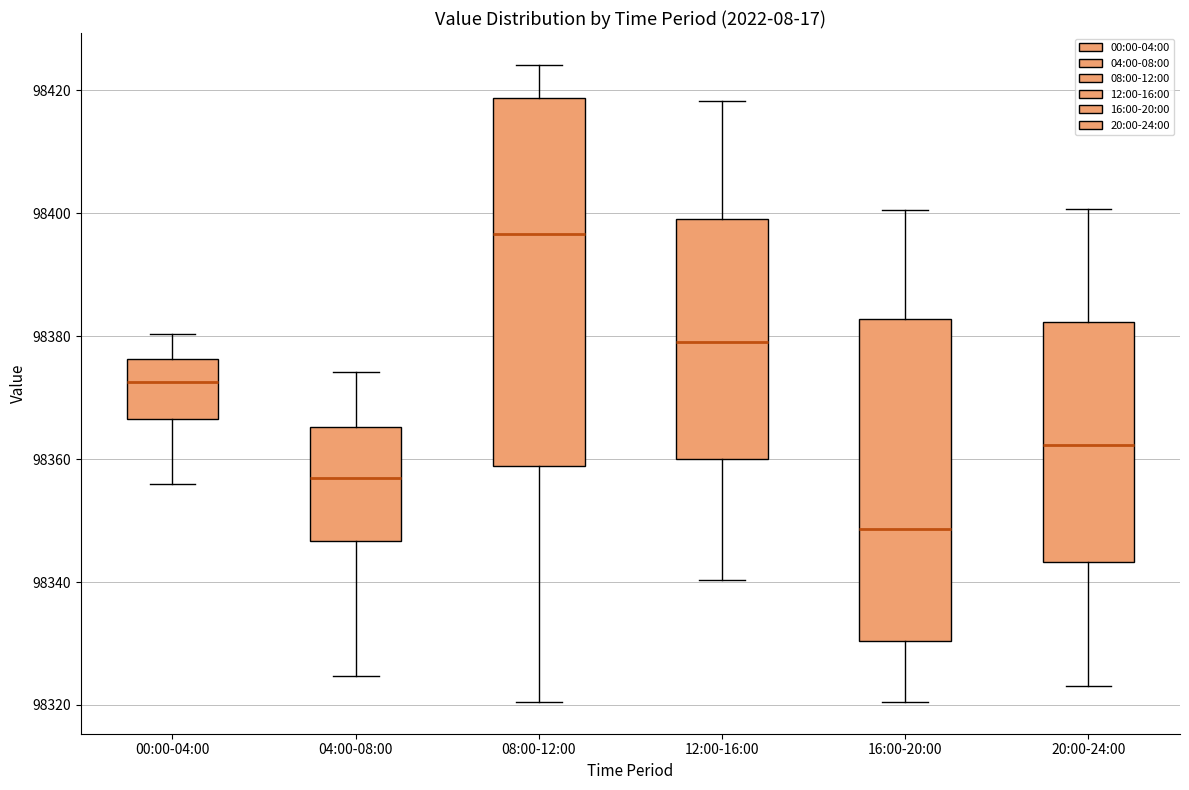

Which box's median line is the lowest?

16:00-20:00